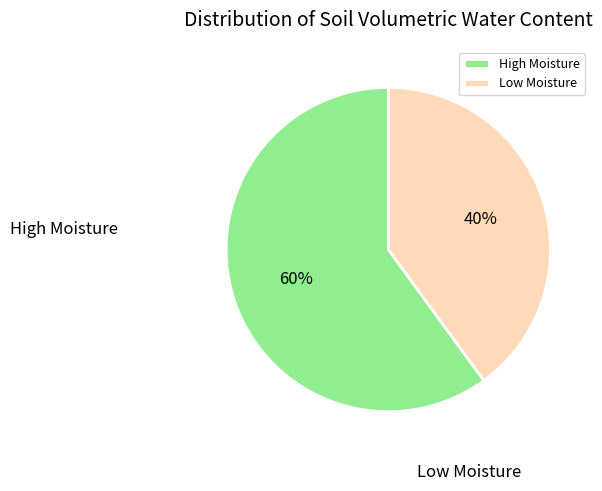

To the nearest percent, what is the average slice percentage?

50%